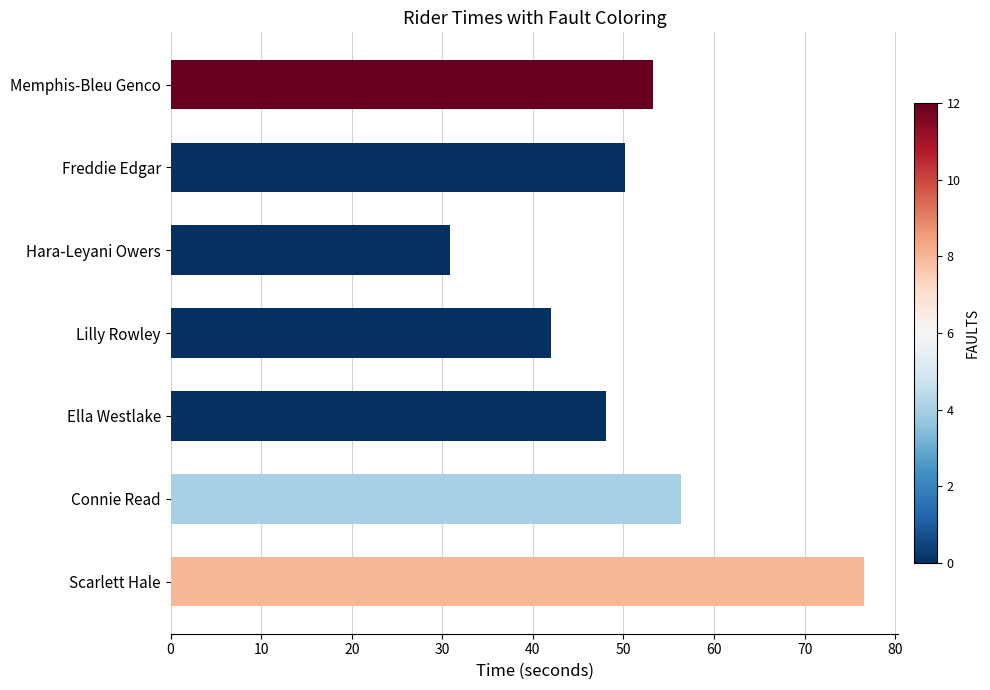

What is the label of the 6th bar from the bottom?

Freddie Edgar